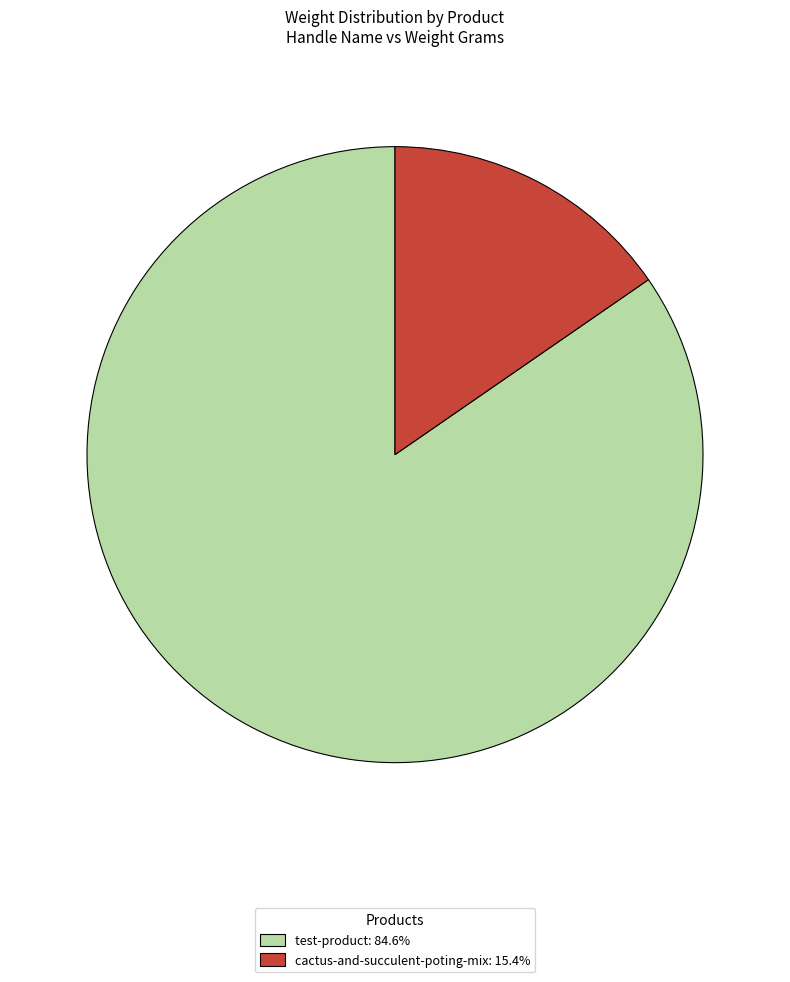

The cactus-and-succulent-poting-mix slice represents 9% of the pie. True or false?

False